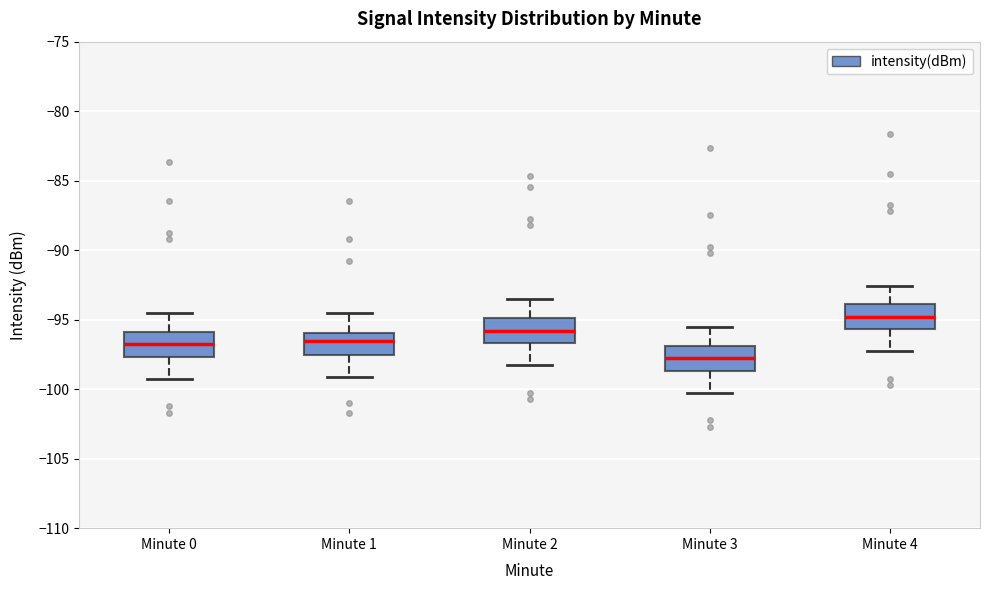

Where does the median line of the box for Minute 4 sit on the y-axis? The values are not printed on the chart, so give them approximately, as read against the axis.

-95.0